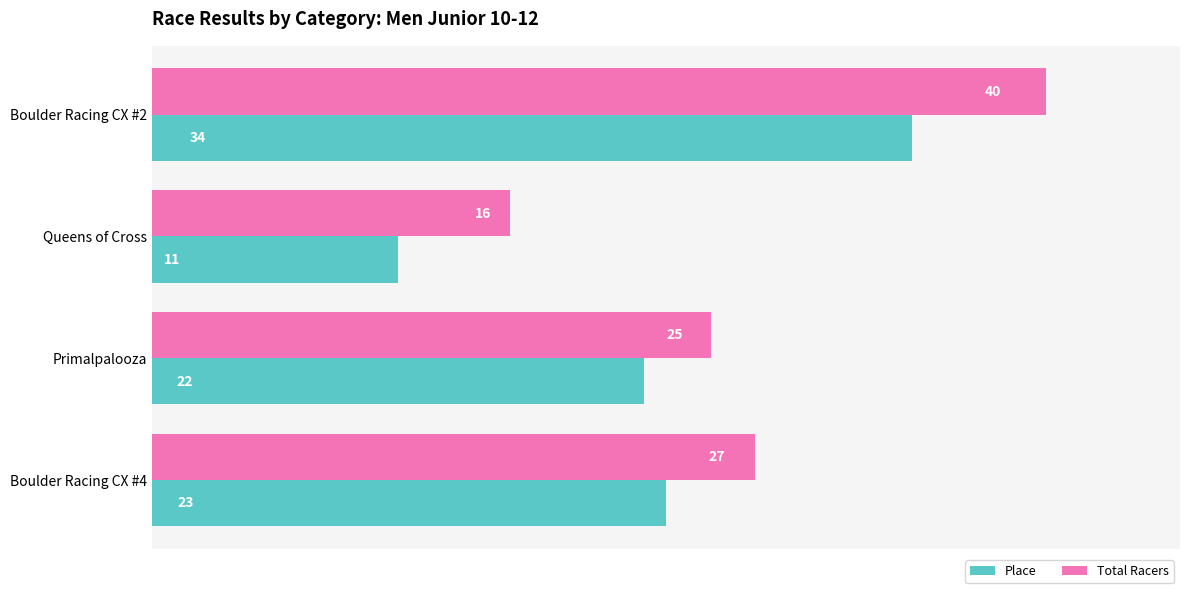

Which series has the widest spread of values?

Total Racers